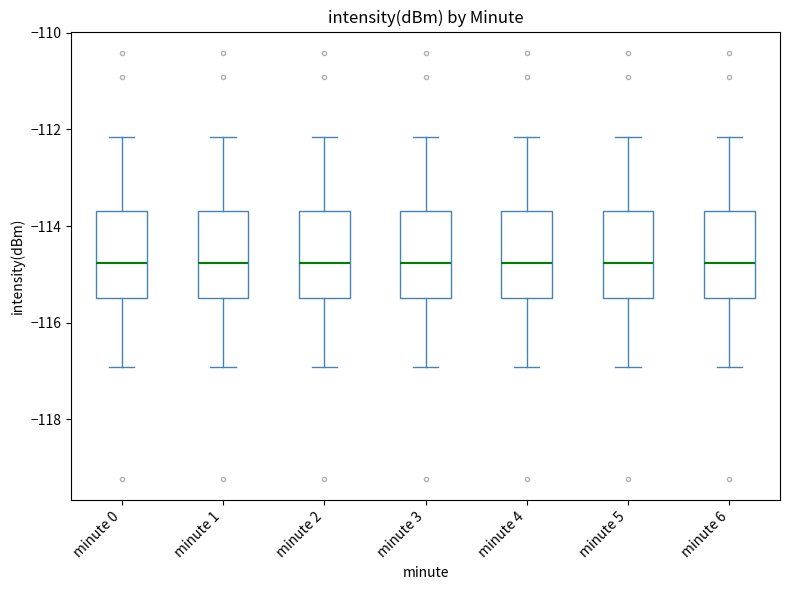

Reading left to right, transcribe this box plot: for each box, give where its median line is, the range the box spans, and where its two whiskers end, as read against the y-axis. The values are not printed on the chart, so give them approximately, as read against the axis.

minute 0: median -114.8, box -115.4 to -113.6, whiskers -117.0 to -112.2
minute 1: median -114.8, box -115.4 to -113.6, whiskers -117.0 to -112.2
minute 2: median -114.8, box -115.4 to -113.6, whiskers -117.0 to -112.2
minute 3: median -114.8, box -115.4 to -113.6, whiskers -117.0 to -112.2
minute 4: median -114.8, box -115.4 to -113.6, whiskers -117.0 to -112.2
minute 5: median -114.8, box -115.4 to -113.6, whiskers -117.0 to -112.2
minute 6: median -114.8, box -115.4 to -113.6, whiskers -117.0 to -112.2